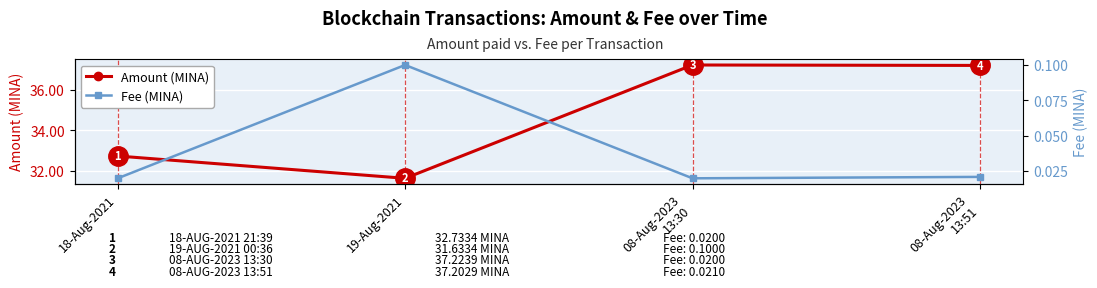

True or false: Amount (MINA) has more than 1 points higher than both neighbors.

False